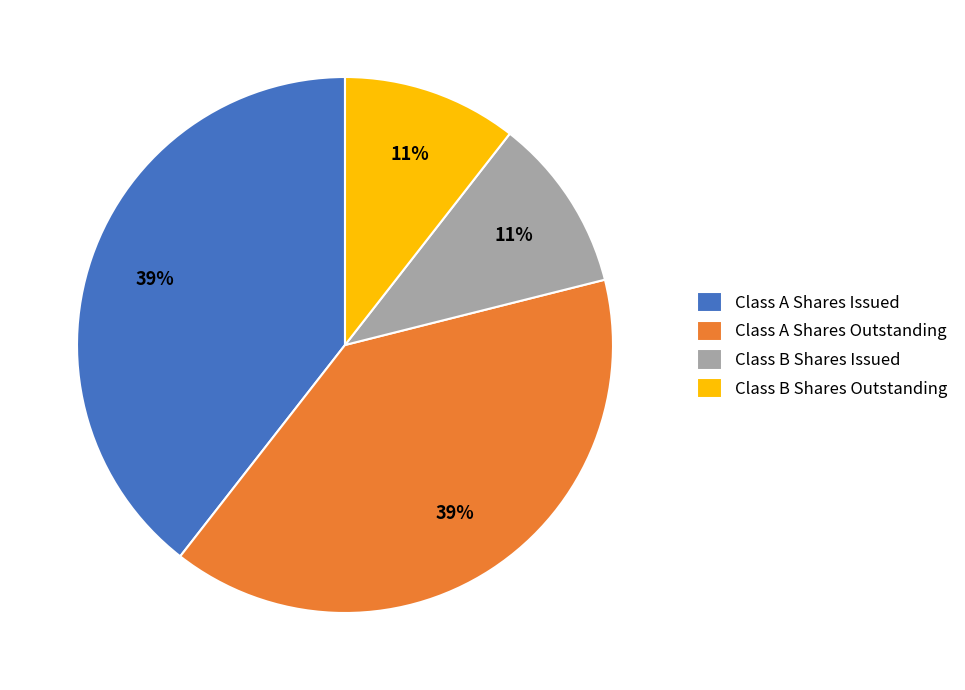

The Class A Shares Issued slice represents 52% of the pie. True or false?

False